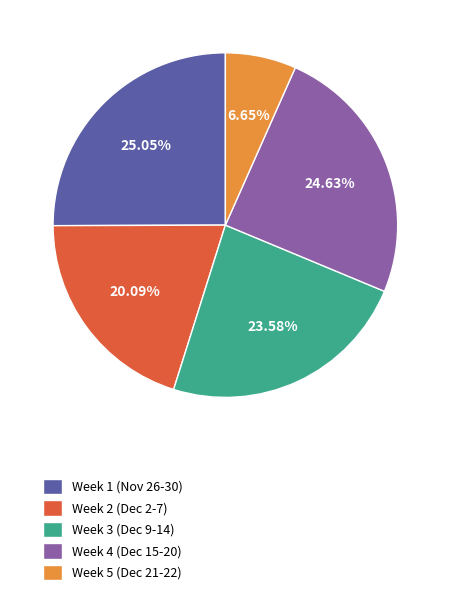

Is the sum of Week 5 (Dec 21-22) and Week 4 (Dec 15-20) greater than half?

No